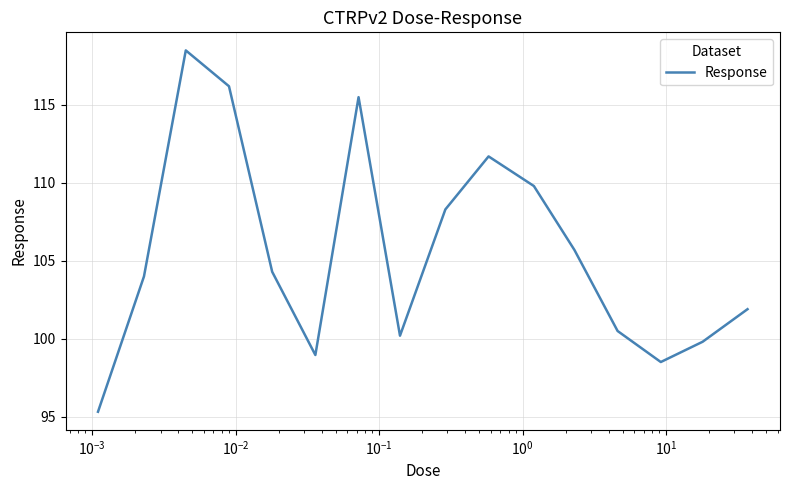

How many interior local peaks (higher than both neighbors) does the data have?

3